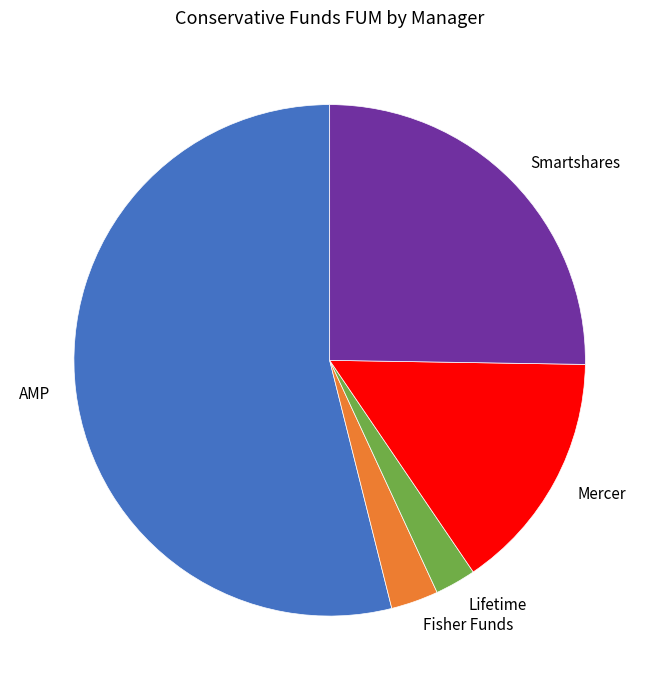

Which has a higher value, Smartshares or AMP?

AMP